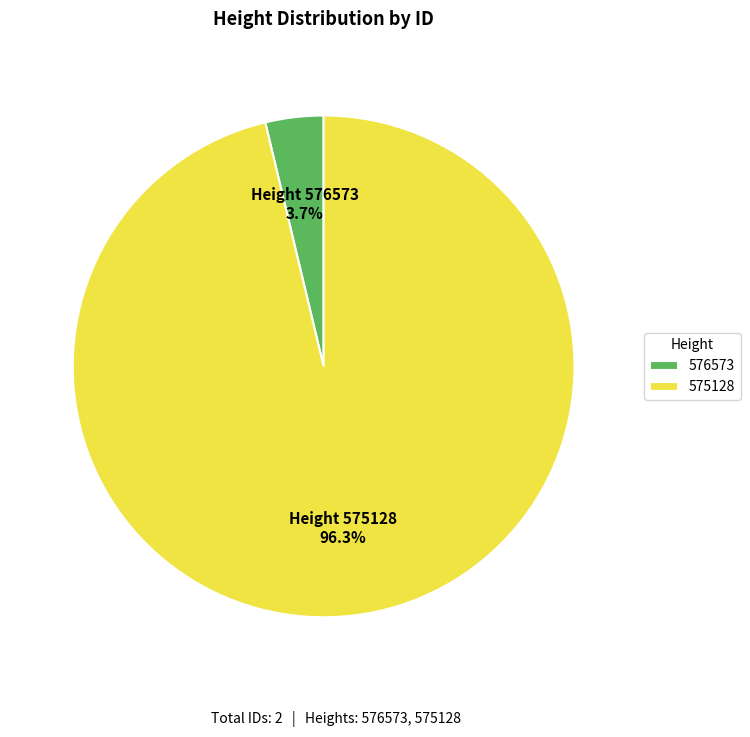

What percentage is the 575128 slice, to the nearest percent?

96%